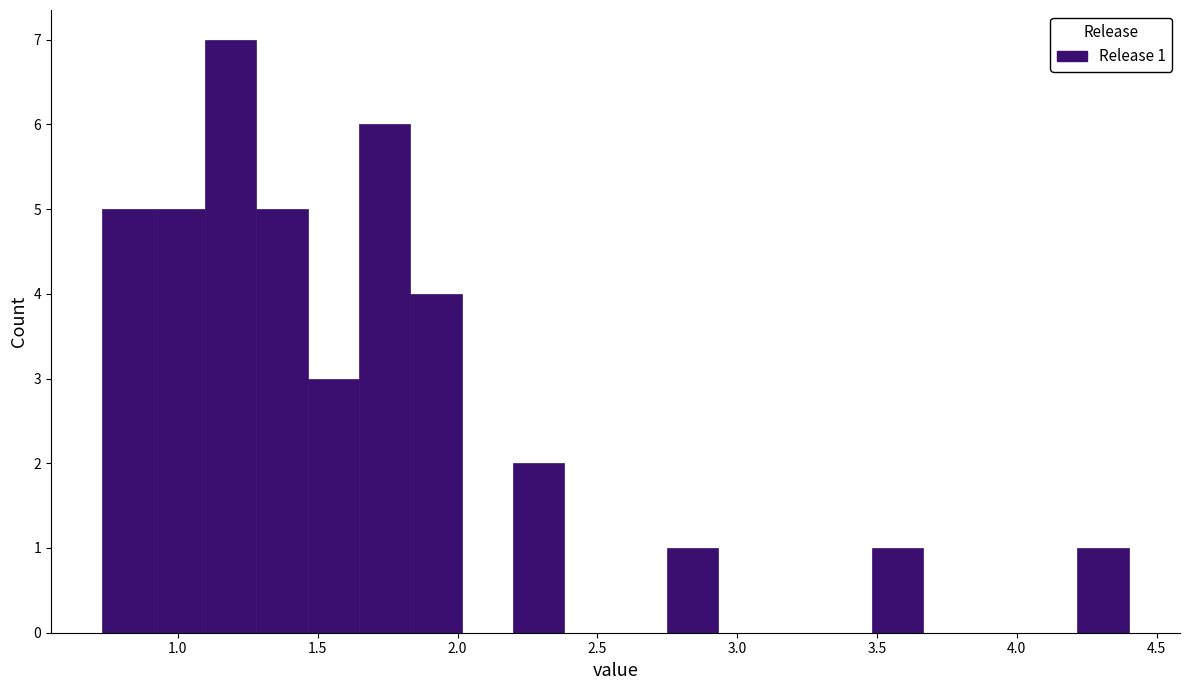

Read against the x-axis, roughly where is the centre of the tallest bar?

1.20